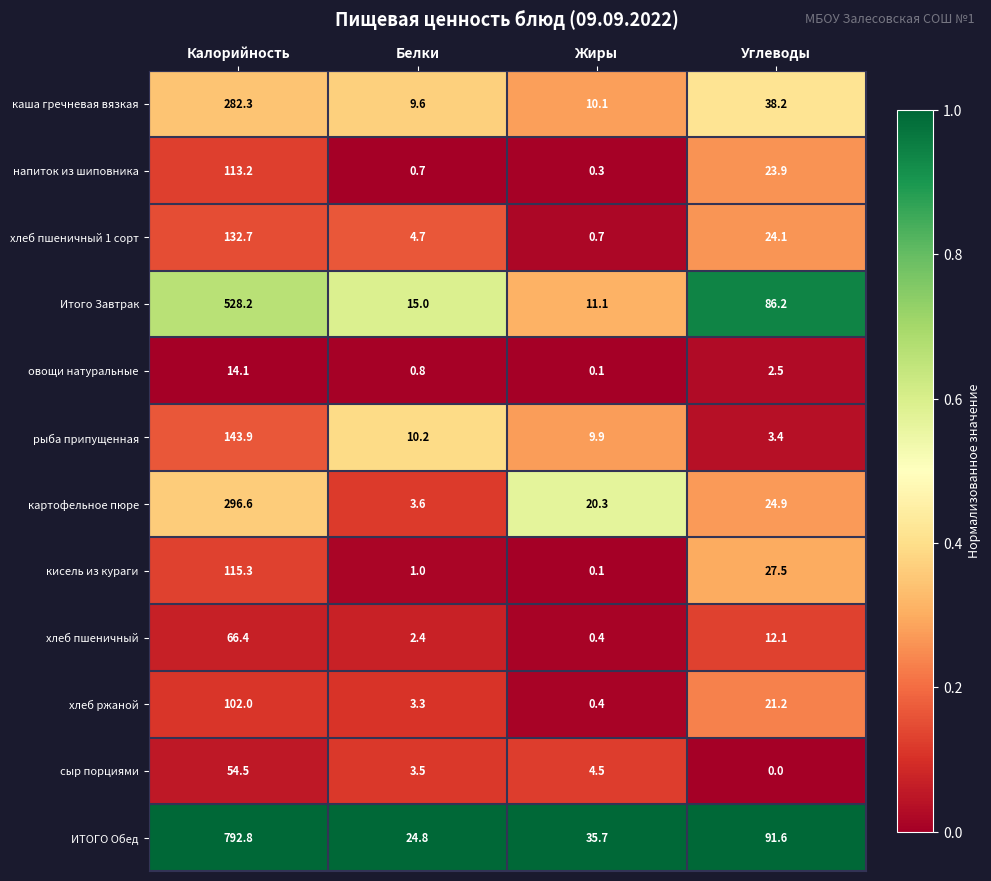

Rank the categories by кисель из кураги value from lowest to highest.

Жиры, Белки, Углеводы, Калорийность